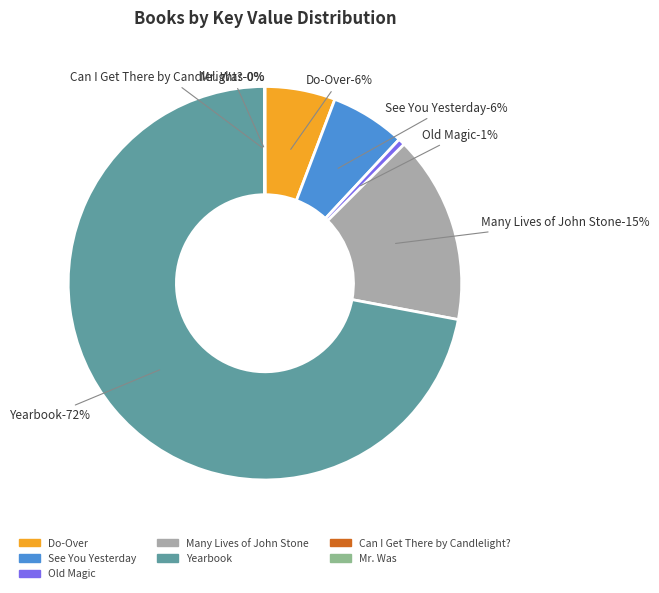

Is it true that Old Magic is 1% of the pie?

True